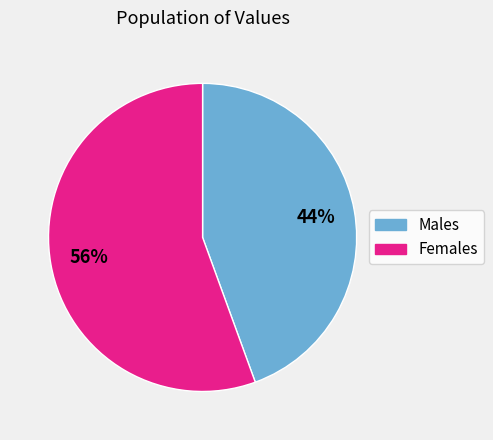

Is there any slice that represents more than half of the pie?

Yes